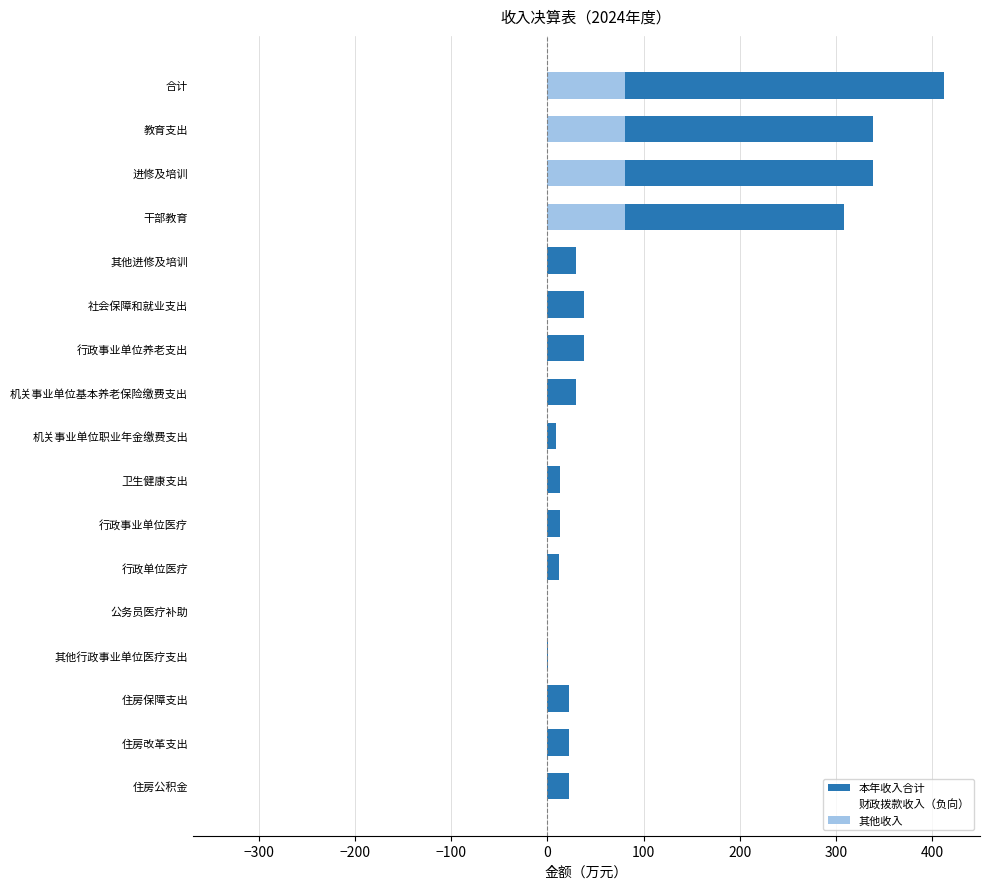

Rank the series at 进修及培训 from lowest to highest value.

财政拨款收入（负向）, 其他收入, 本年收入合计